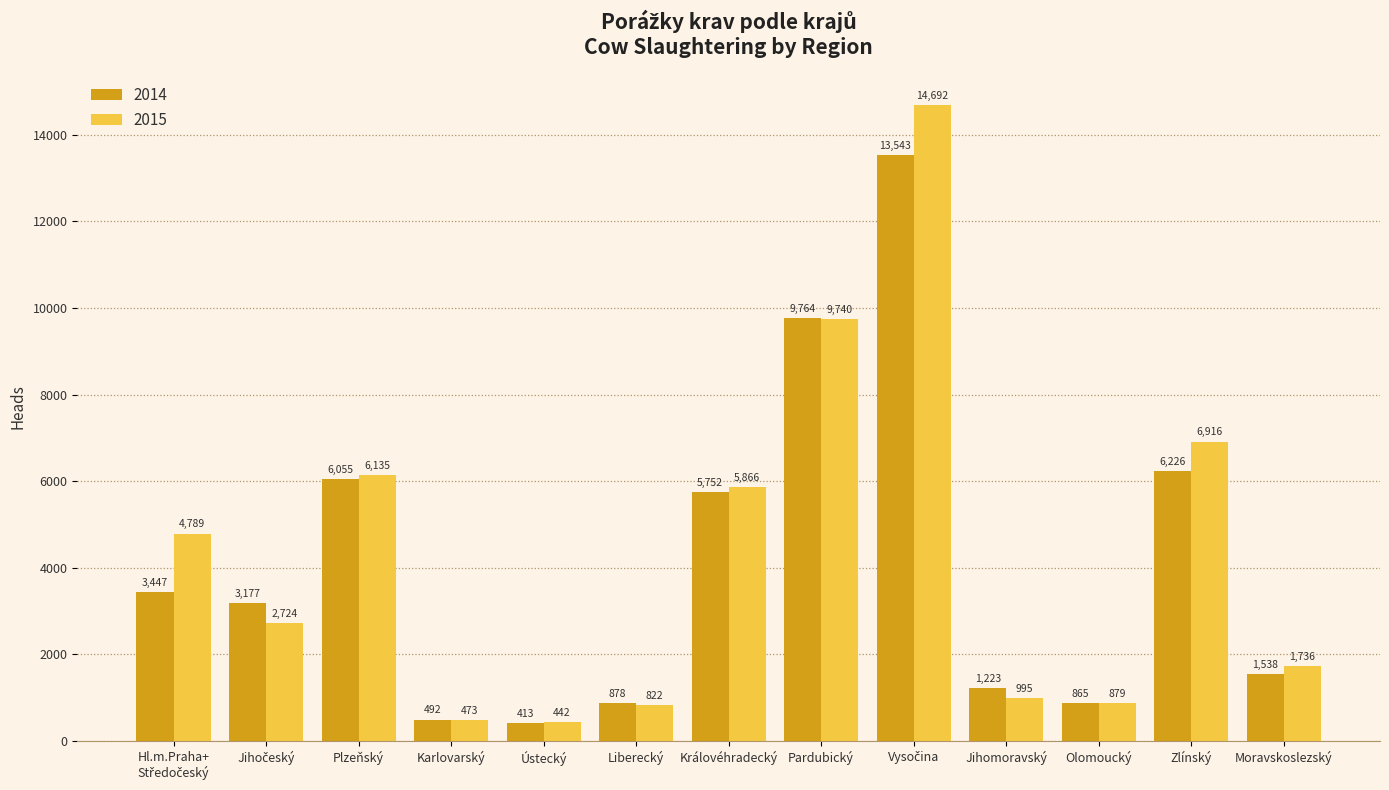

What is the difference between the maximum and minimum values in the 2014 series?

13130